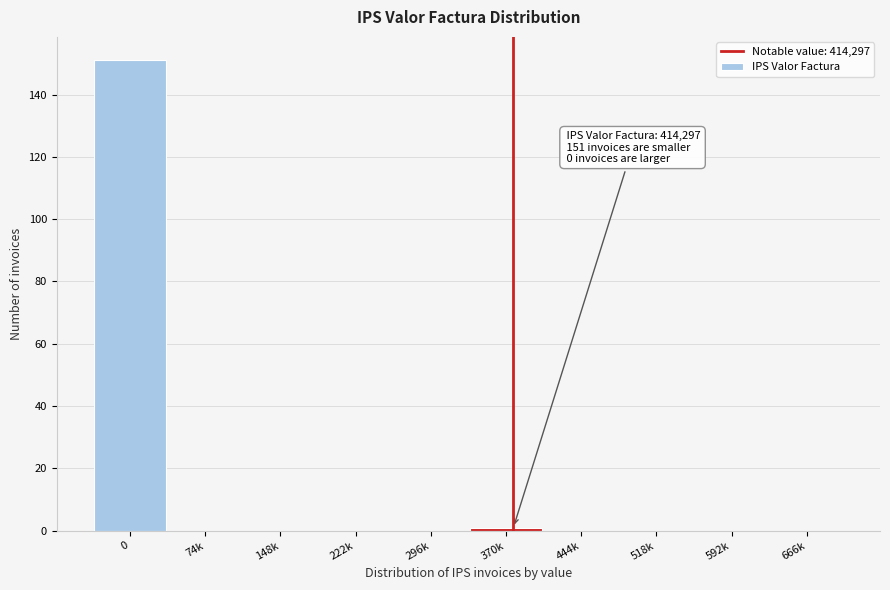

Reading left to right, transcribe all the data shown in this chart.

0=151	74k=0	148k=0	222k=0	296k=0	370k=1	444k=0	518k=0	592k=0	666k=0